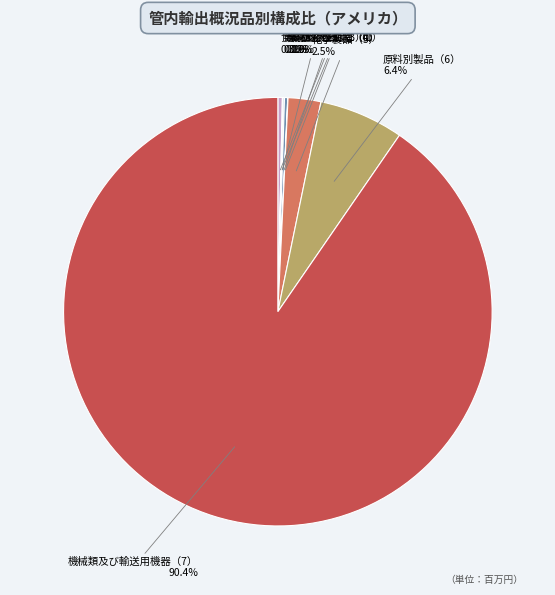

Is the sum of 化学製品（5） and 機械類及び輸送用機器（7） greater than half?

Yes